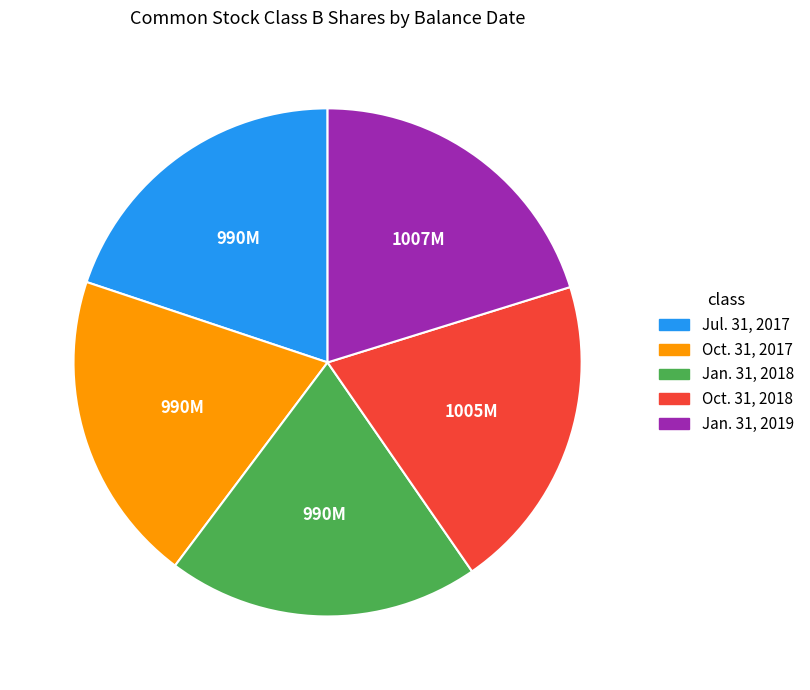

Approximately how many times larger is the value at Oct. 31, 2018 compared to Jul. 31, 2017?

1.0